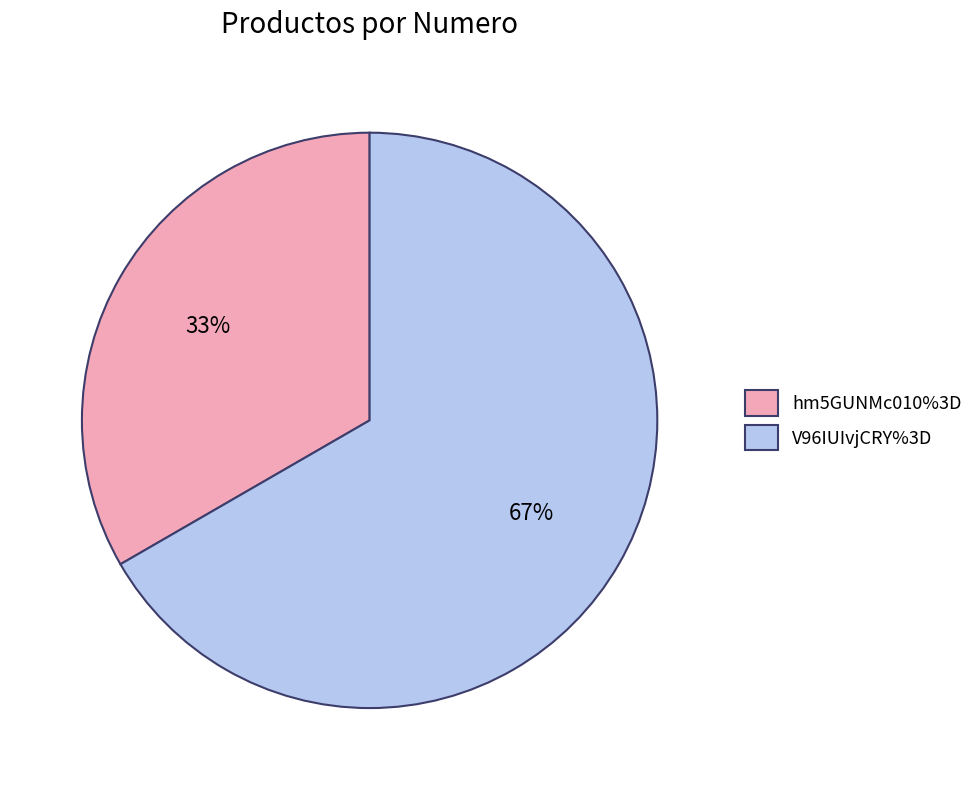

Does any single category account for the majority?

Yes